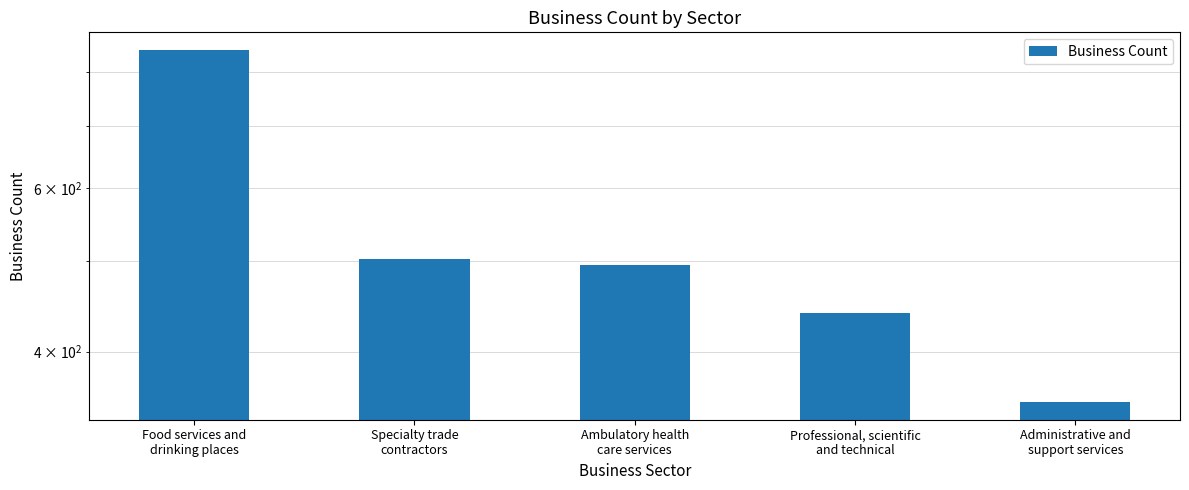

List the labels in order of value, largest first.

Food services and
drinking places, Specialty trade
contractors, Ambulatory health
care services, Professional, scientific
and technical, Administrative and
support services